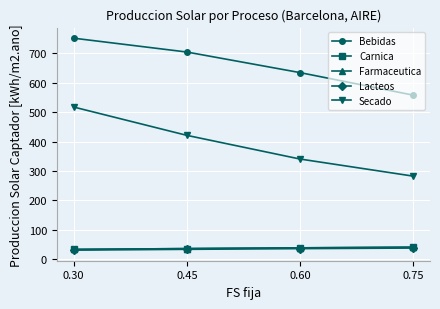

What is the maximum value shown in the chart?

750.8